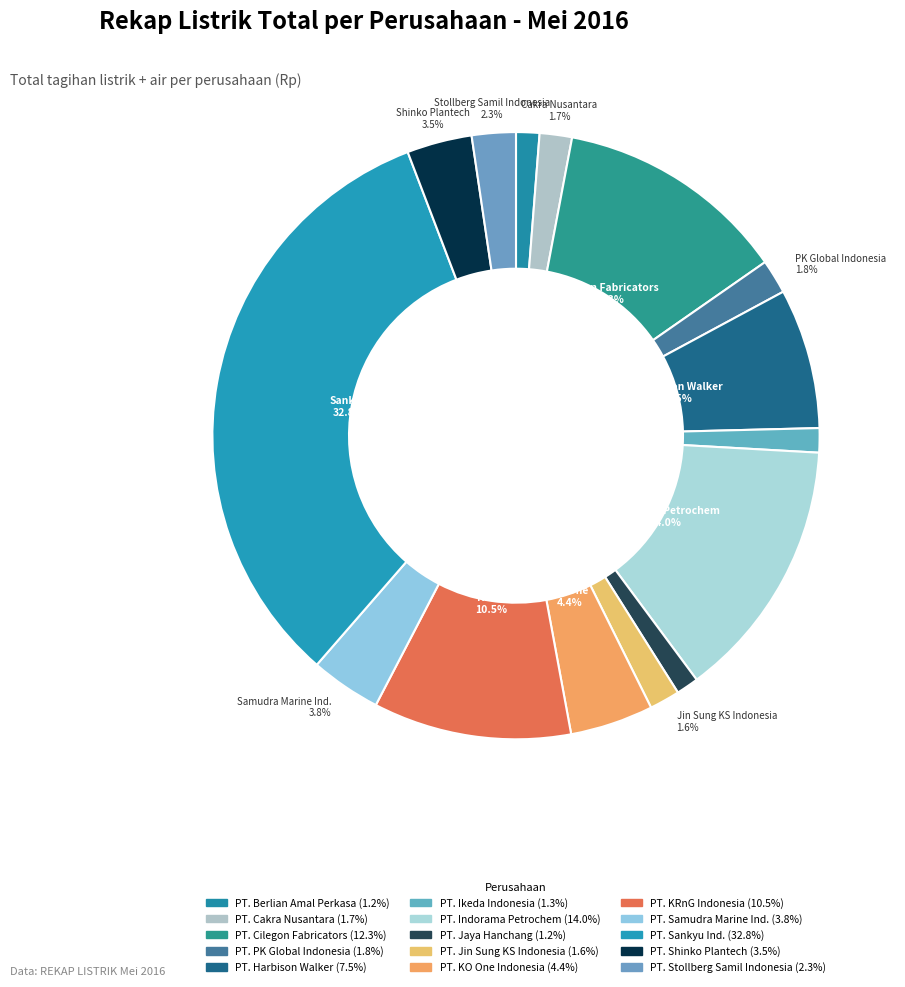

Is there any slice that represents more than half of the pie?

No